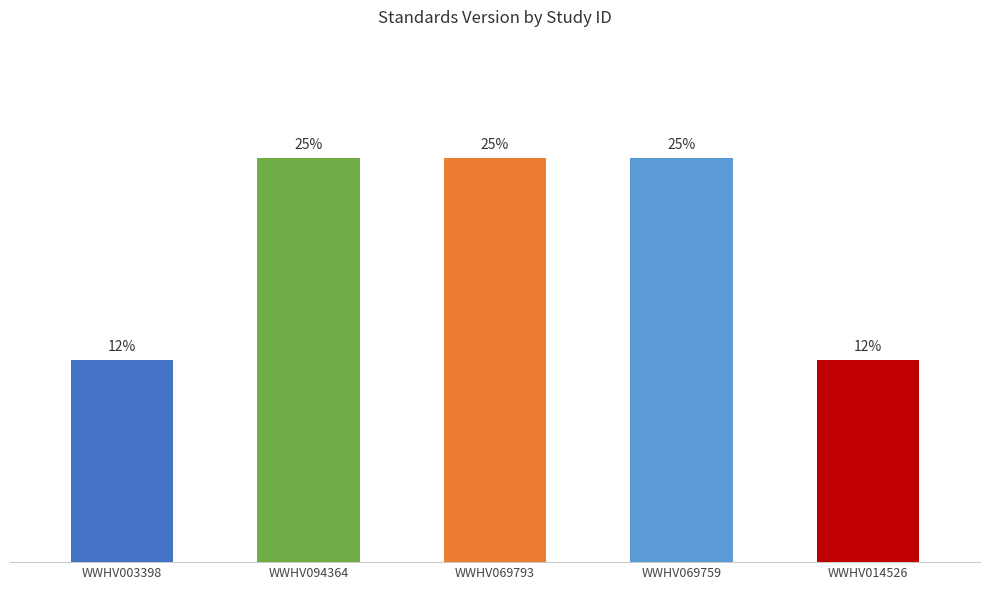

Does the chart contain any negative values?

No